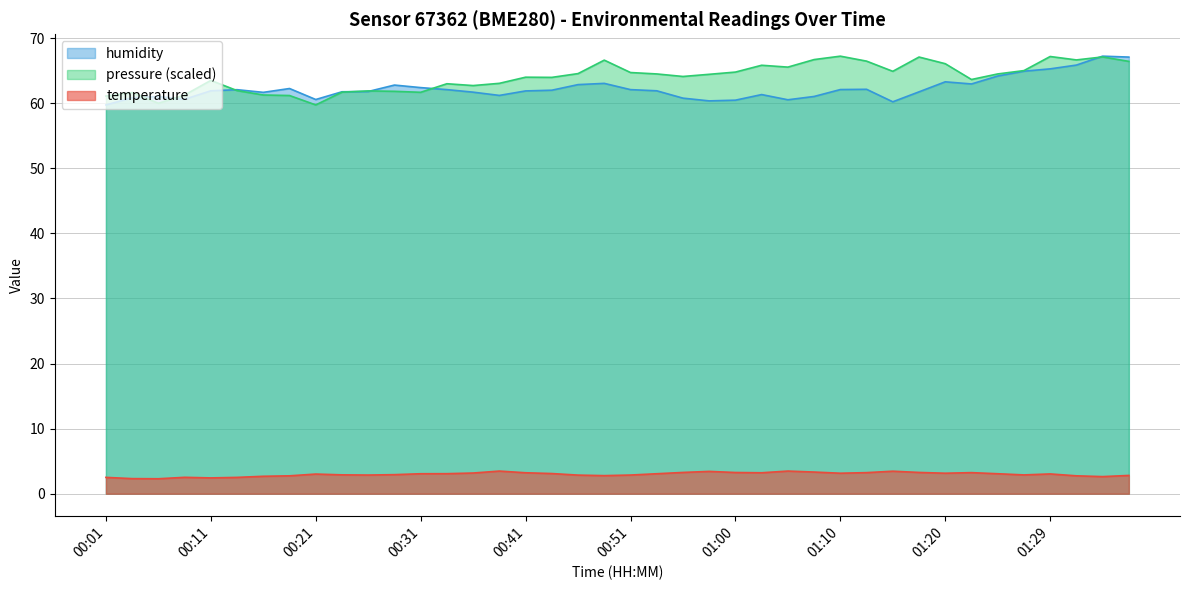

Read the temperature value at 00:08.

2.5